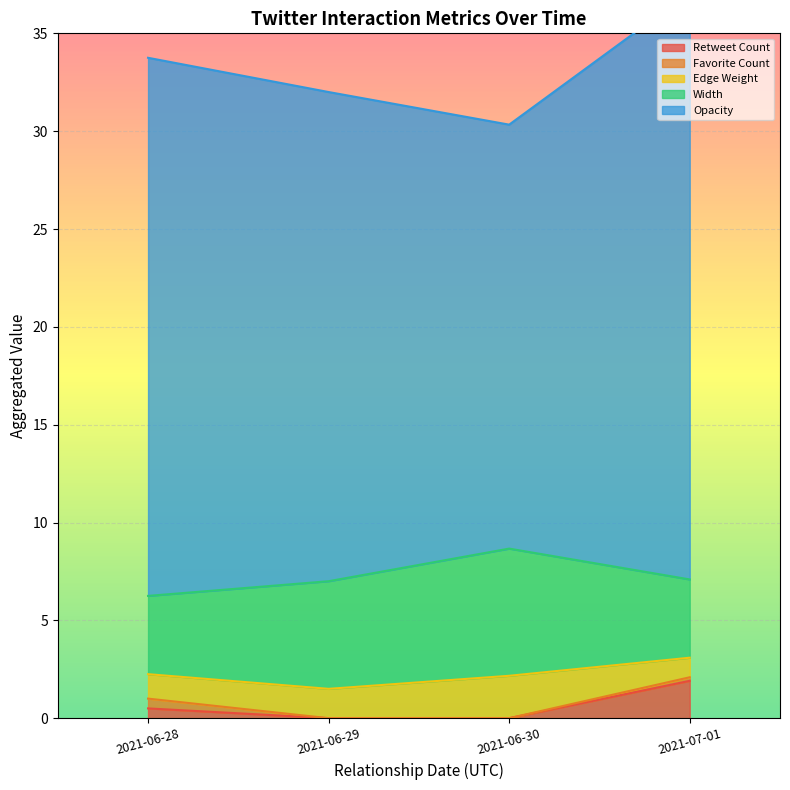

The value of Retweet Count at 2021-06-30 is 0.0. True or false?

True